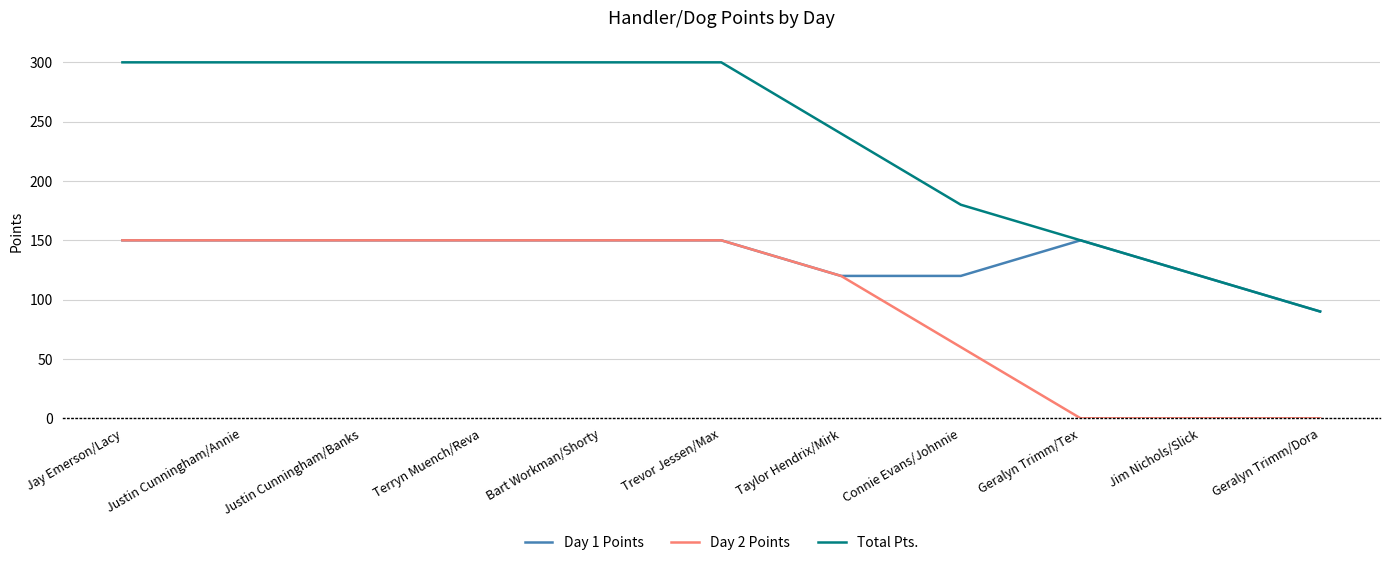

The value of Day 2 Points at Geralyn Trimm/Tex is 81. True or false?

False